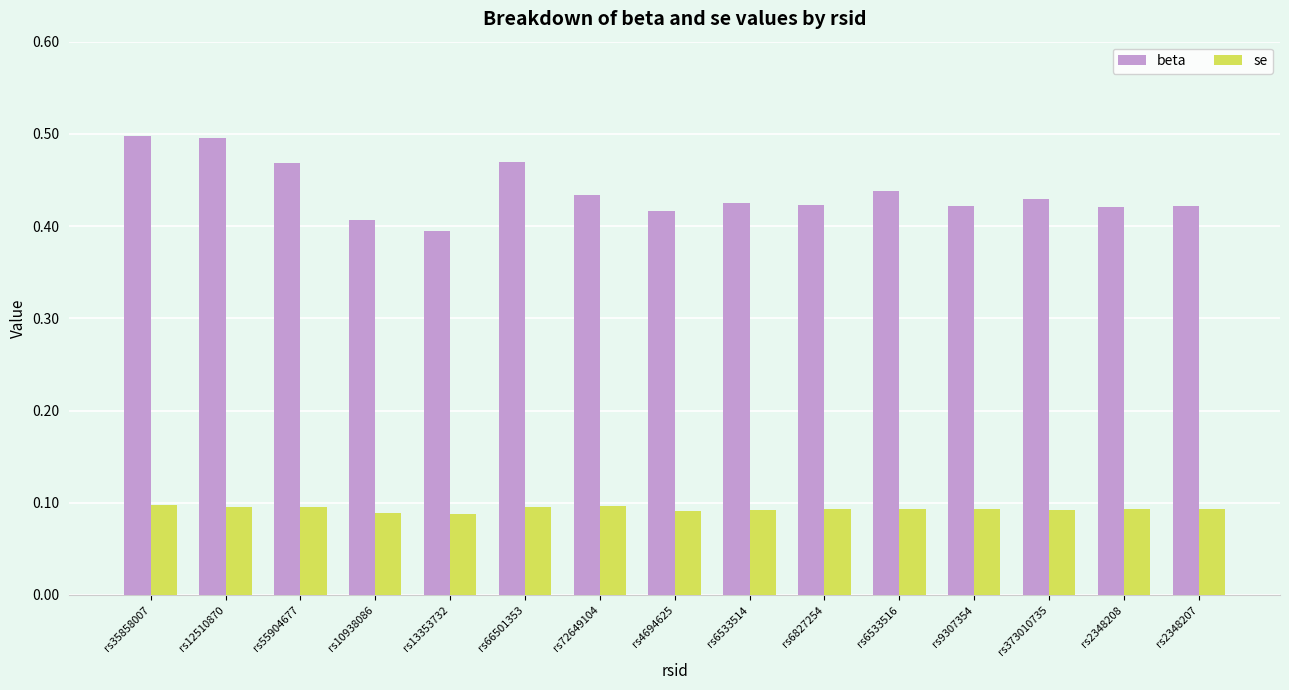

What is the sum of all se values?

1.4